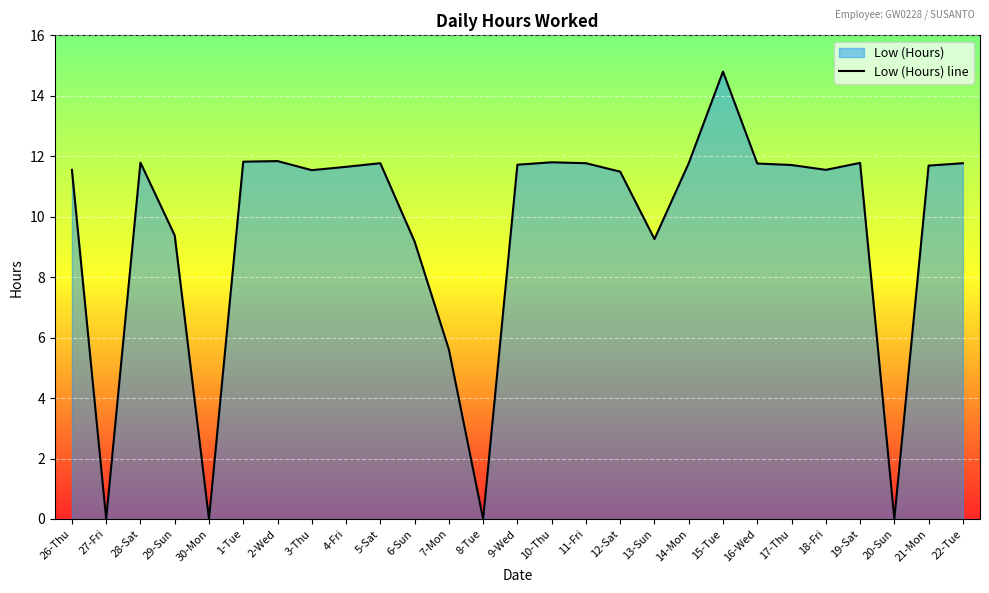

List the labels in order of value, smallest first.

27-Fri, 30-Mon, 8-Tue, 20-Sun, 7-Mon, 6-Sun, 13-Sun, 29-Sun, 12-Sat, 3-Thu, 26-Thu, 18-Fri, 4-Fri, 21-Mon, 17-Thu, 9-Wed, 16-Wed, 5-Sat, 11-Fri, 14-Mon, 22-Tue, 19-Sat, 28-Sat, 10-Thu, 1-Tue, 2-Wed, 15-Tue